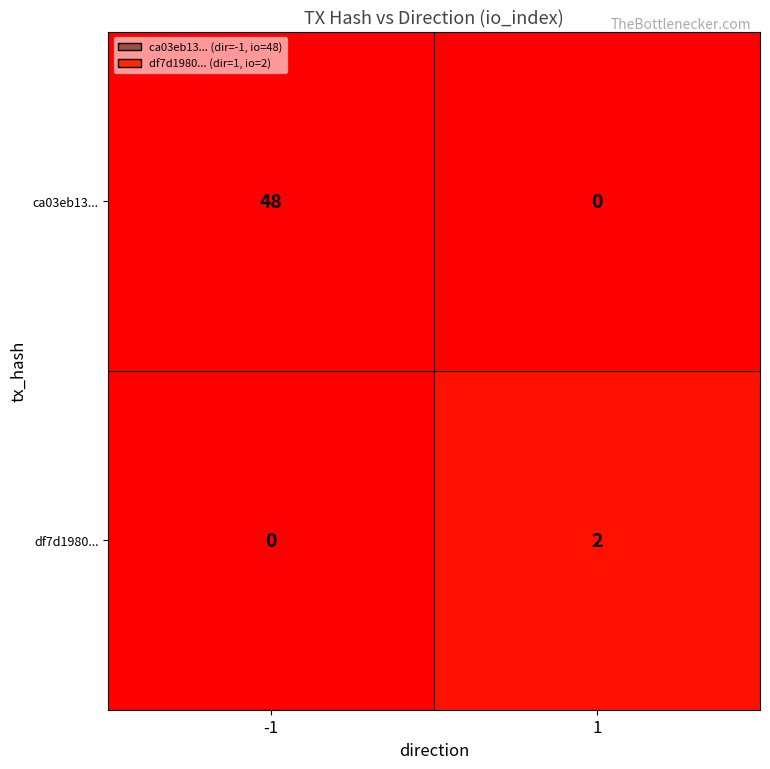

At which category does the chart reach its peak across all series?

-1